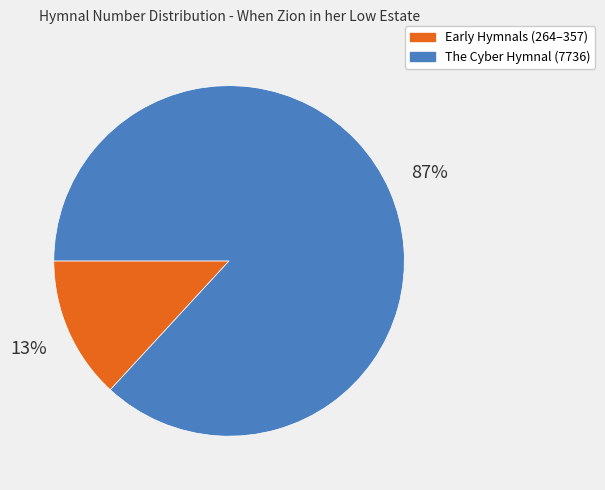

Count the number of slices in the pie.

2